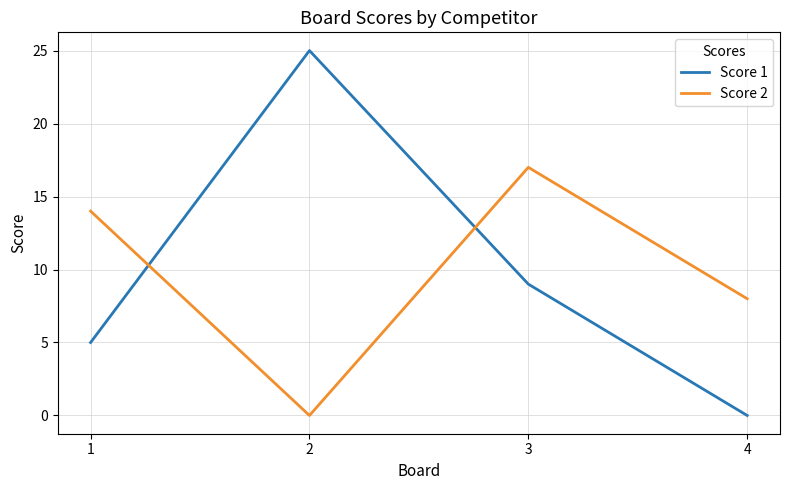

What are all the series names shown in the legend?

Score 1, Score 2